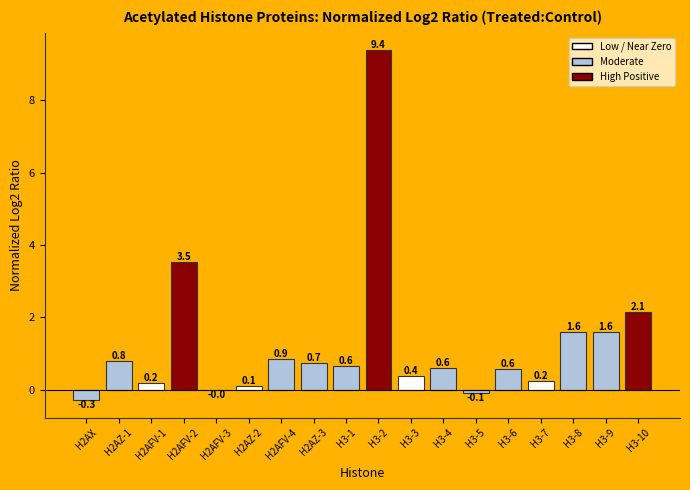

What is the change in value from H3-9 to H3-10?

+0.5